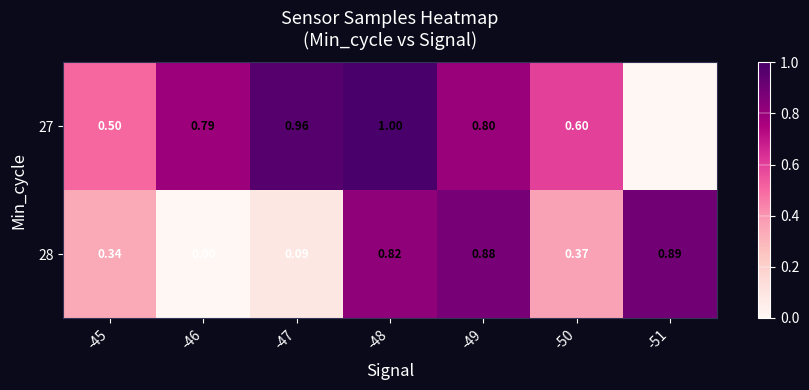

What is the maximum value for 28?

0.9